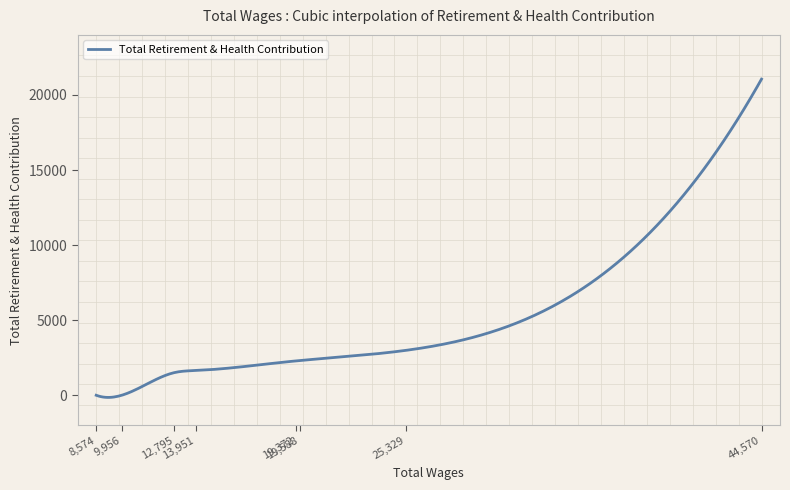

What is the difference between the maximum and minimum values?

21198.0